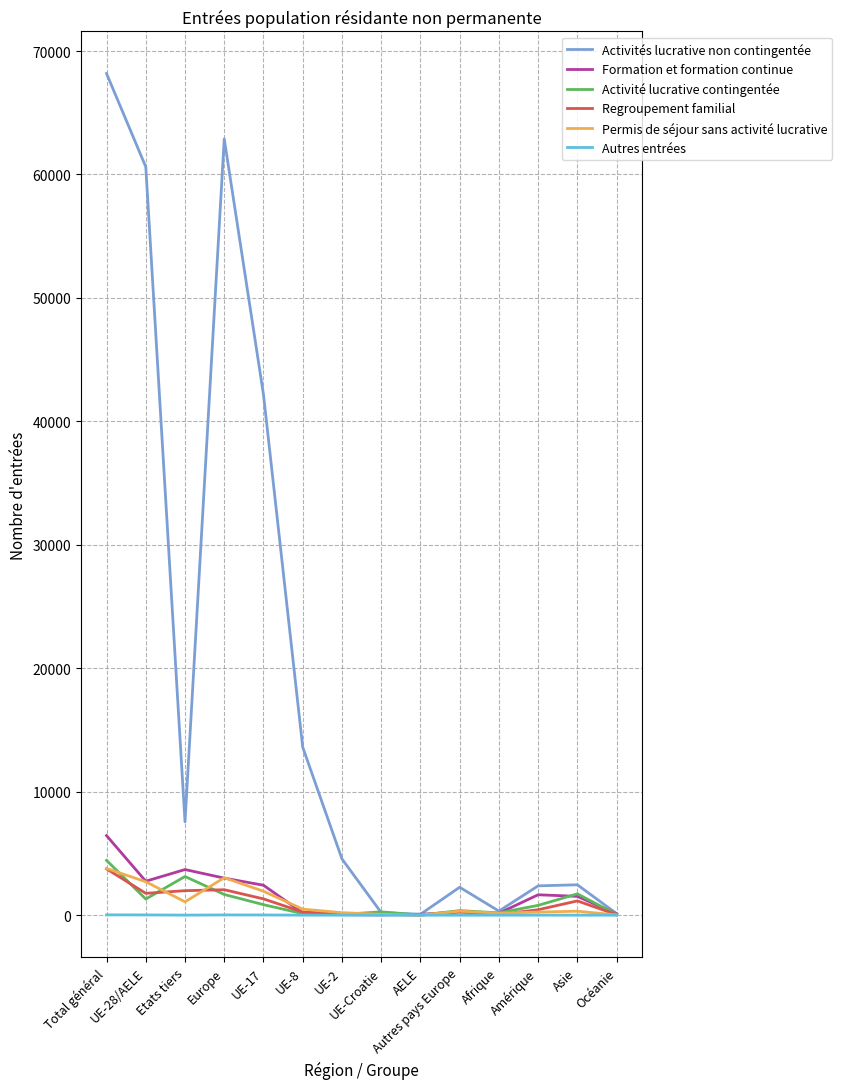

Which series has the widest spread of values?

Activités lucrative non contingentée